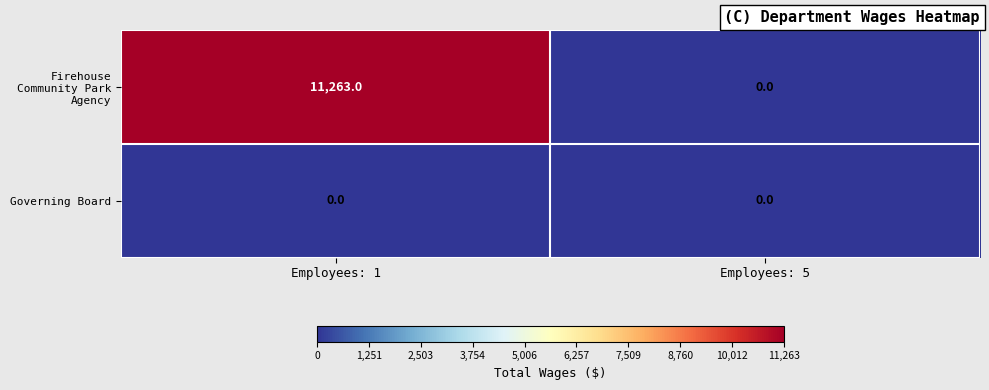

Reading left to right, extract all data points from this chart.

Firehouse Community Park Agency: 11263	0
Governing Board: 0	0